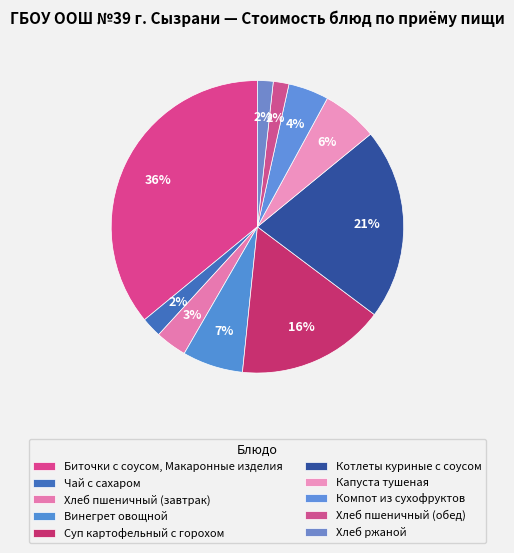

Is Капуста тушеная the majority of the pie?

No